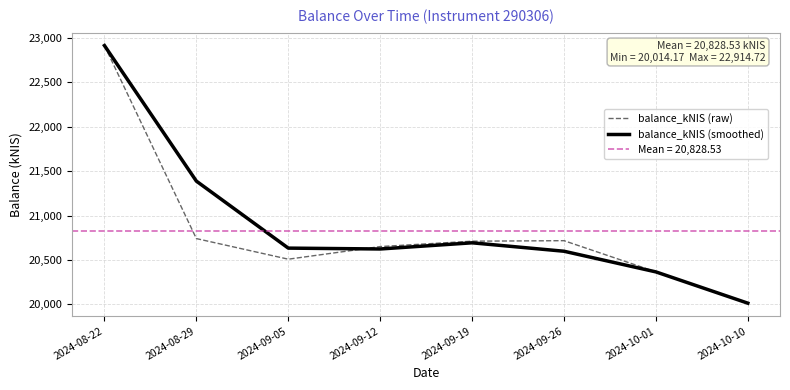

List the series in order of their peak value, lowest first.

balance_kNIS (raw), balance_kNIS (smoothed)